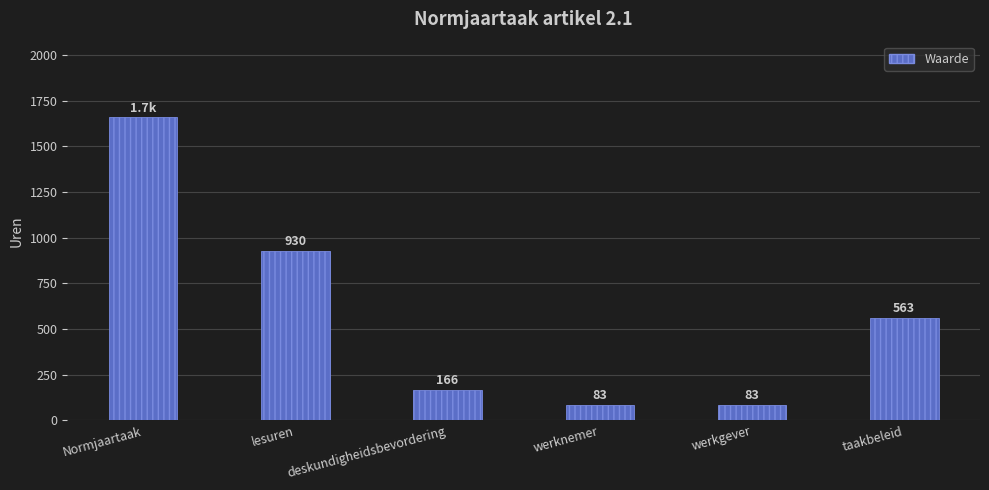

How many series are shown in this chart?

1